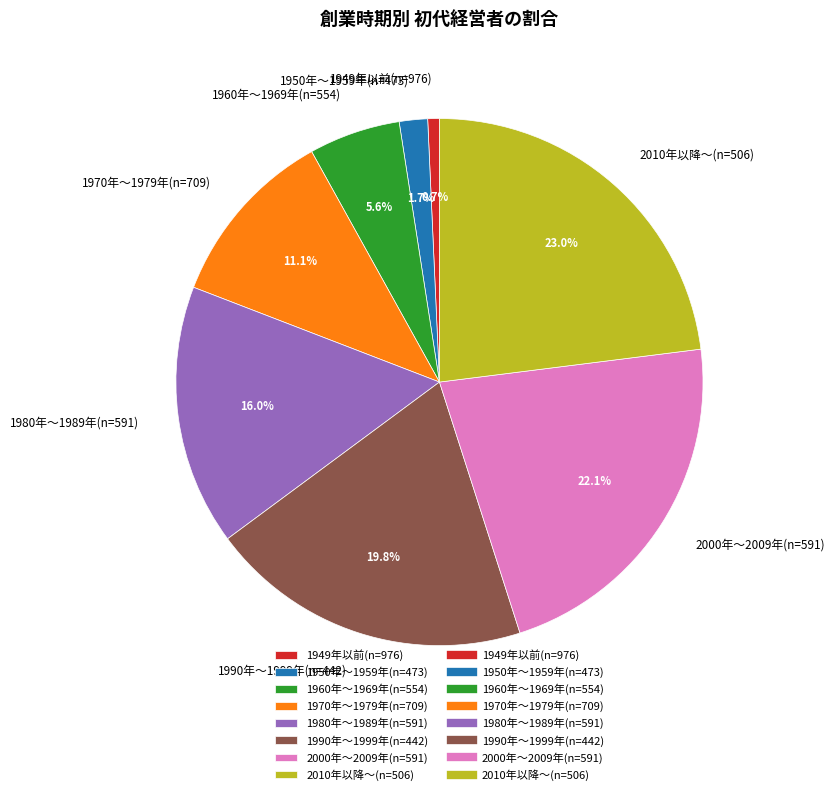

How many segments does this pie chart have?

8